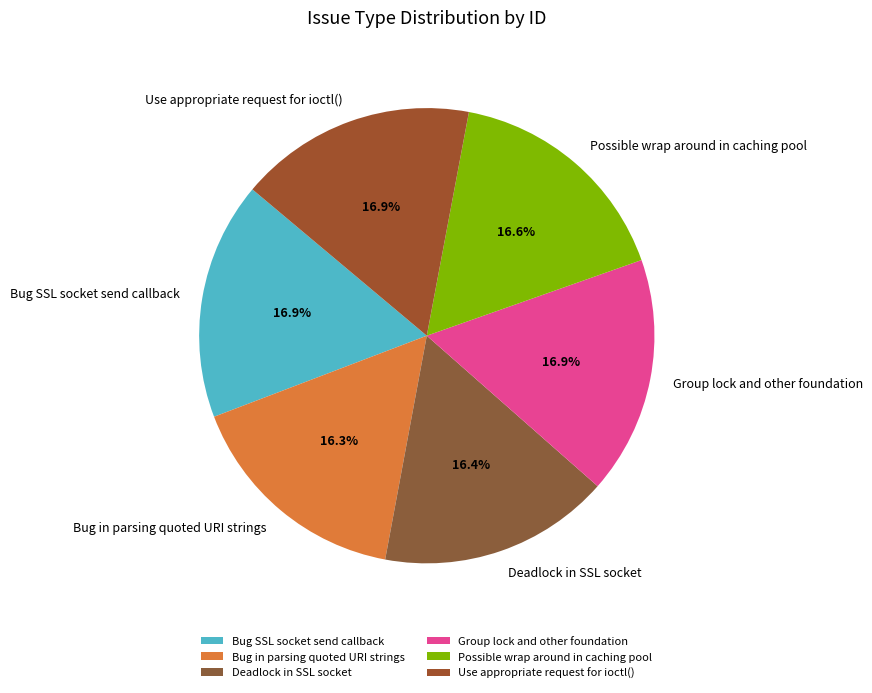

Is it true that Deadlock in SSL socket is 8% of the pie?

False